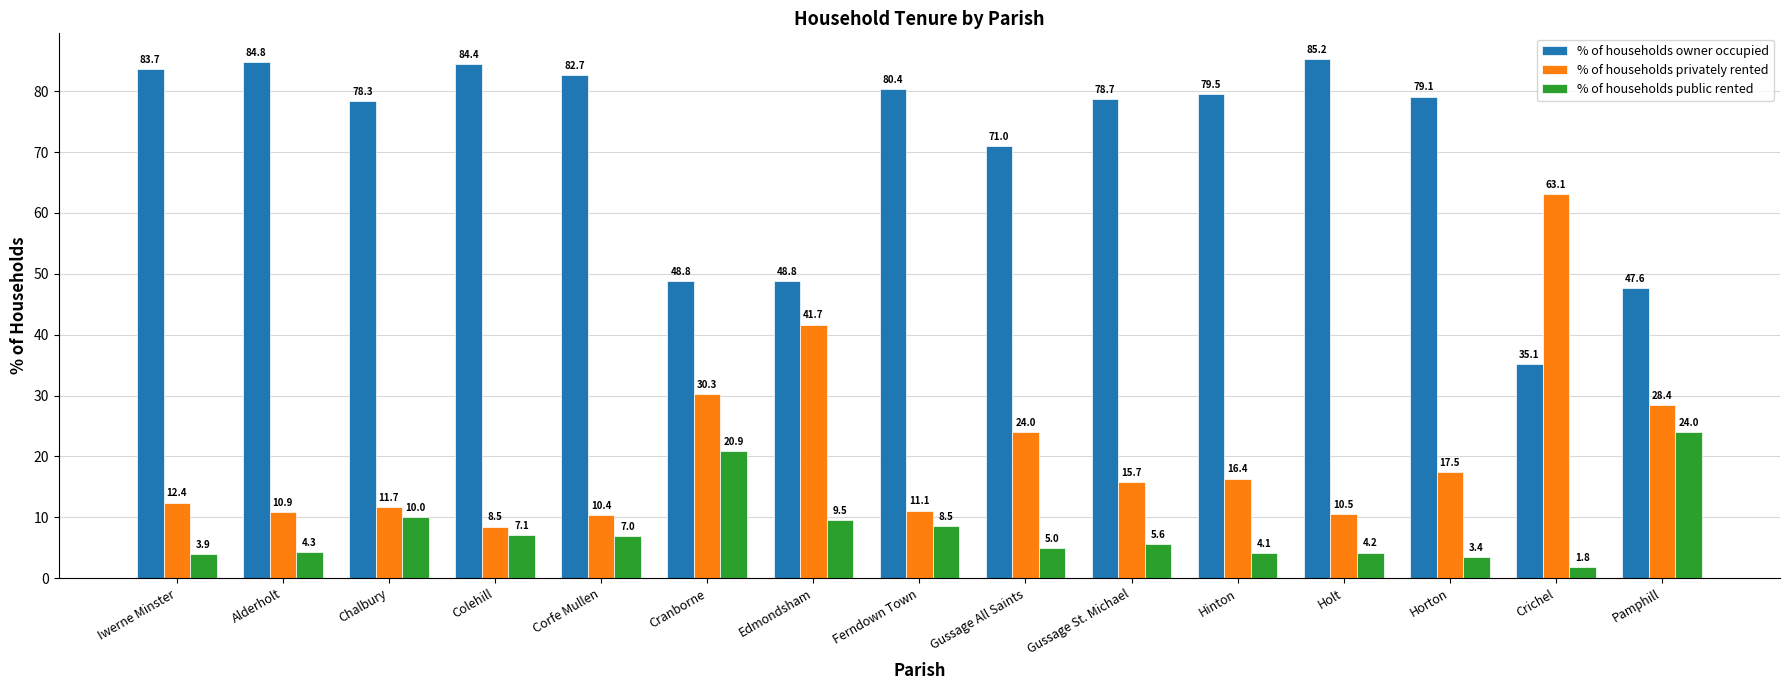

The value of % of households public rented at Horton is 3.4. True or false?

True